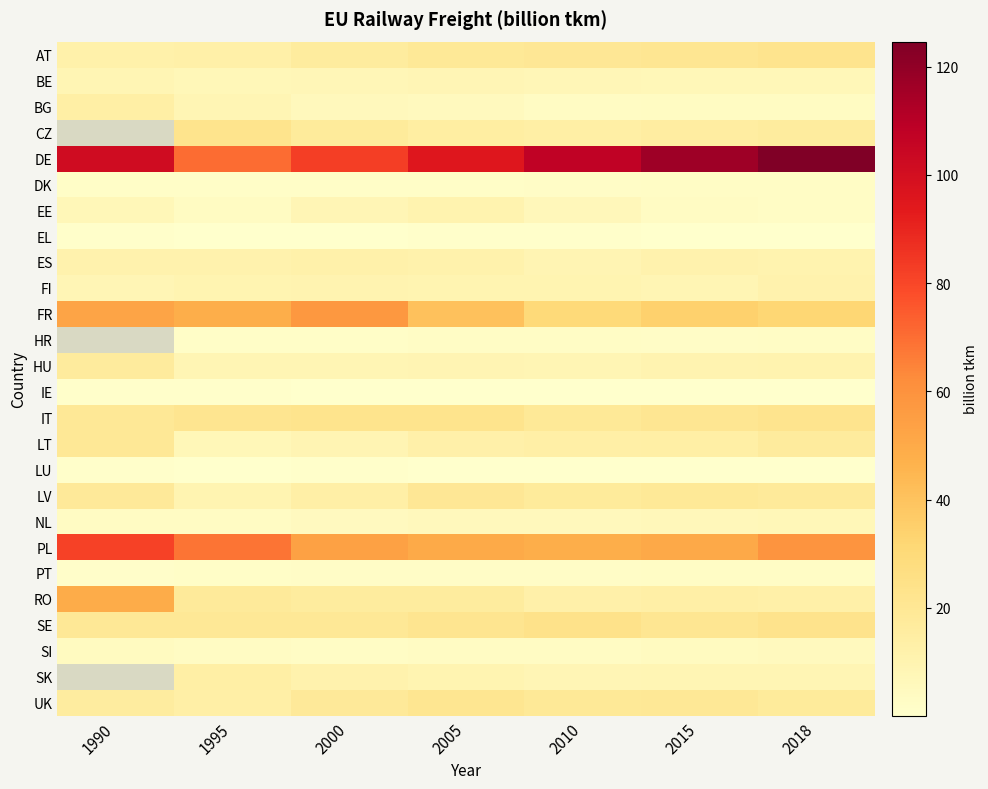

Count the number of categories in the chart.

7